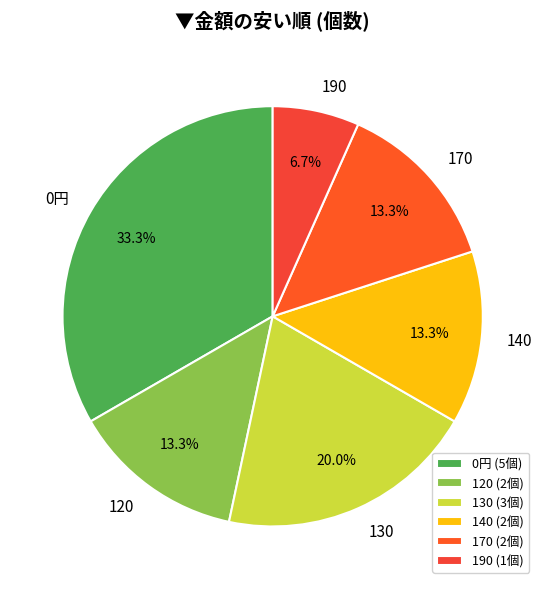

True or false: 0円 accounts for 33% of the total.

True